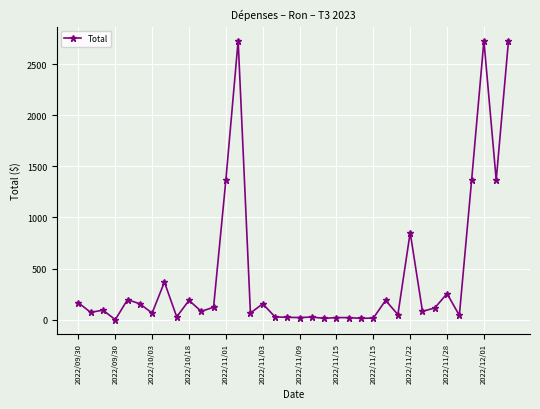

True or false: the data has more than 1 interior local peaks.

True